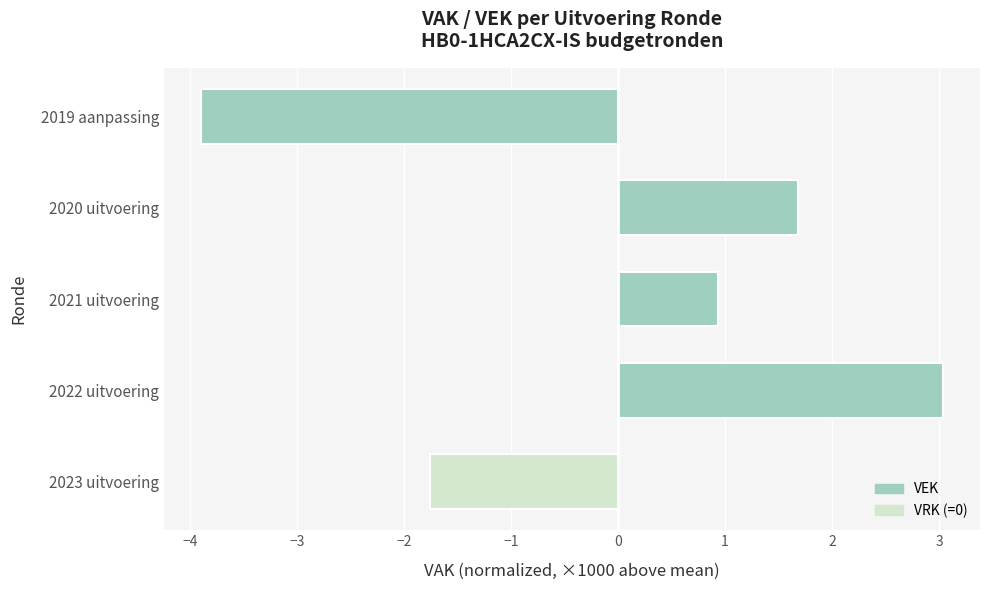

Reading bottom to top, what are all the values shown in this chart?

2023 uitvoering=-1.8	2022 uitvoering=3.0	2021 uitvoering=0.9	2020 uitvoering=1.7	2019 aanpassing=-3.9